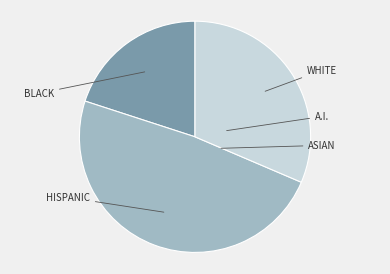

How many segments does this pie chart have?

3